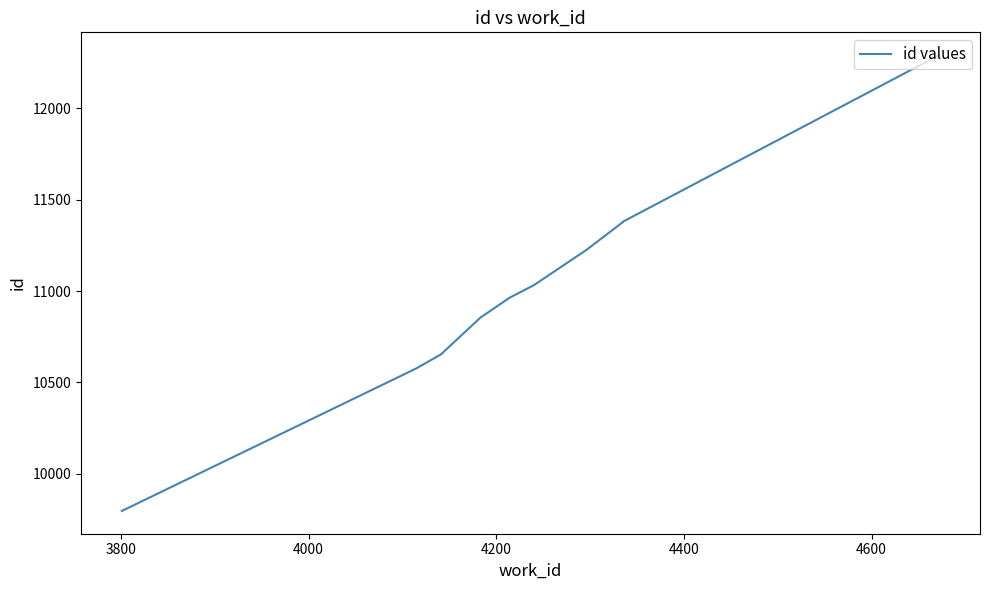

What is the difference between the maximum and second lowest values?

1715